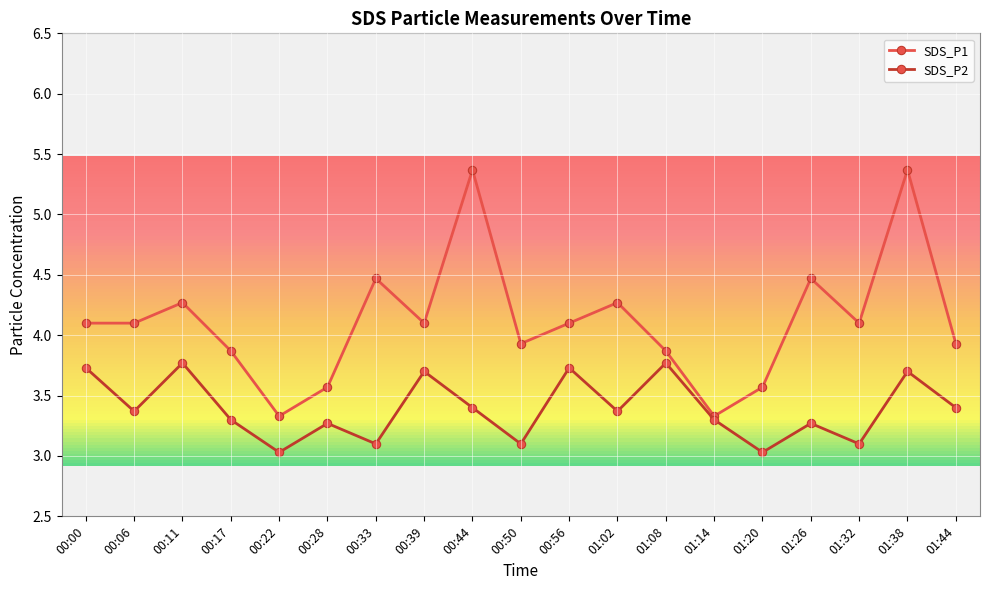

Which series has the largest total across all categories?

SDS_P1